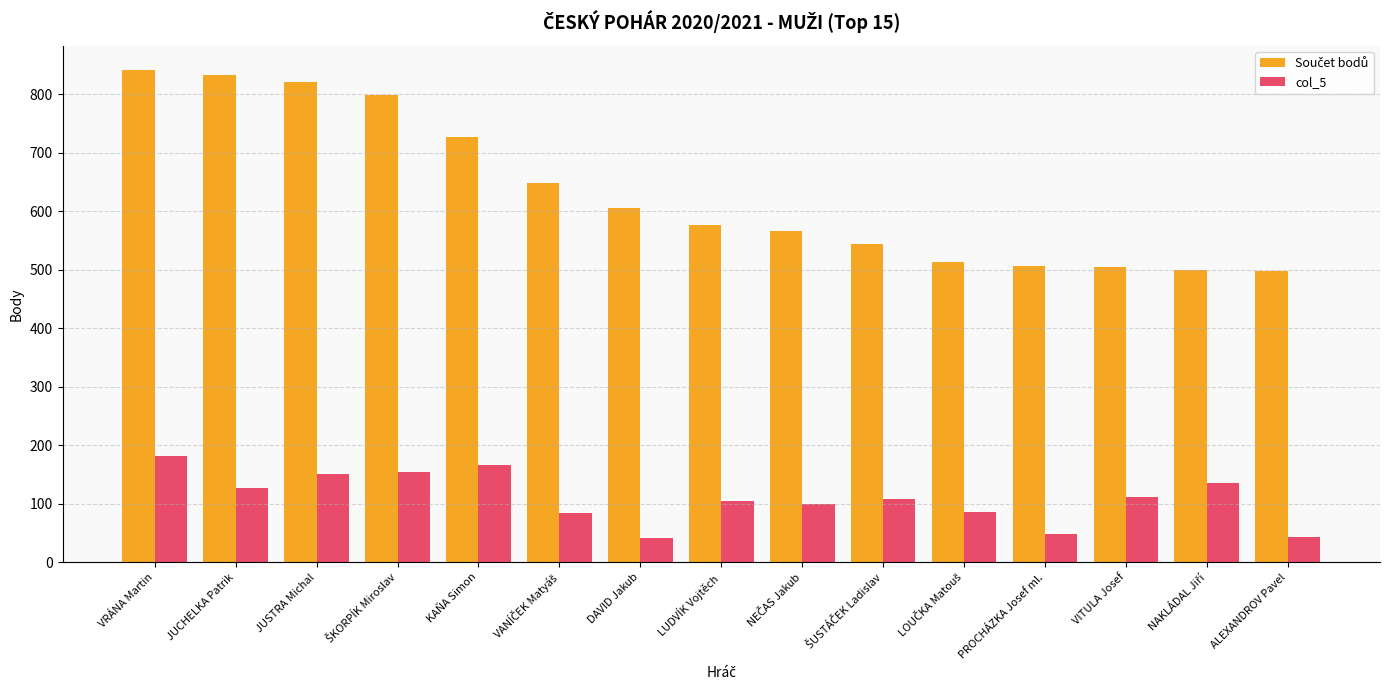

What is the difference between the highest and lowest values at VITULA Josef?

393